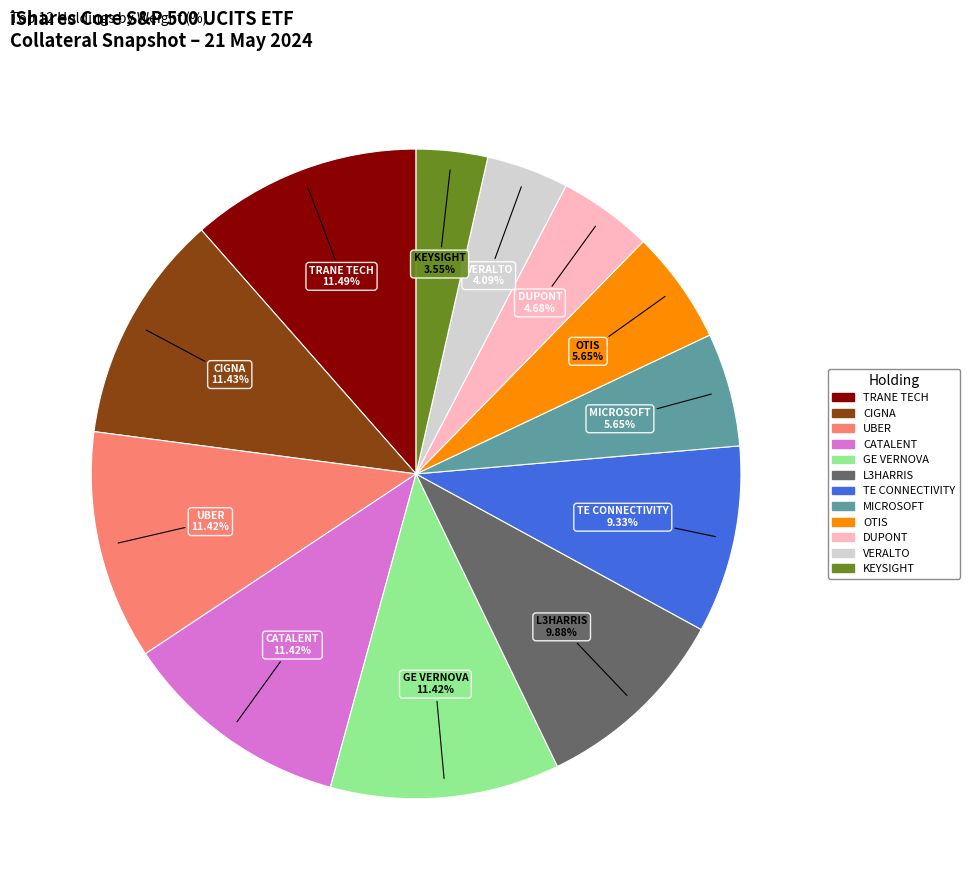

Is there any slice that represents more than half of the pie?

No